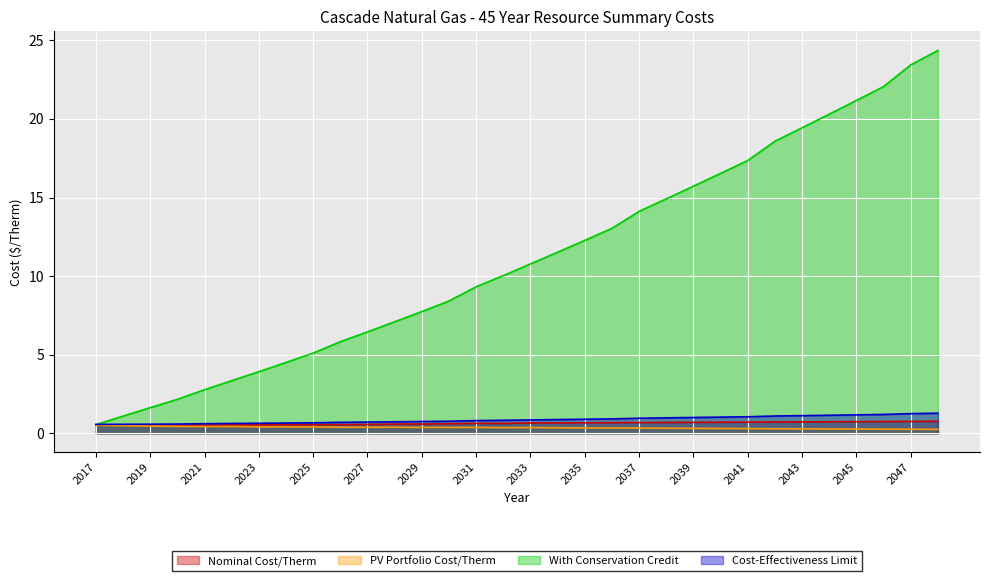

Is it true that PV Portfolio Cost/Therm equals 0.6 at 2029?

False